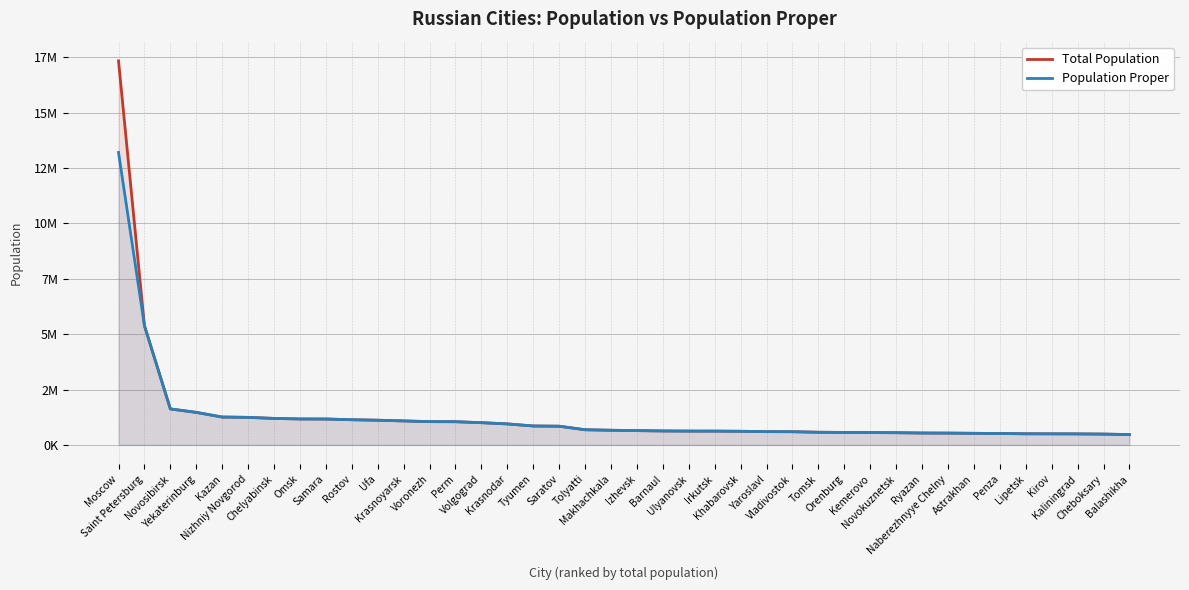

At Krasnoyarsk, list the series in order from largest to smallest.

Total Population, Population Proper